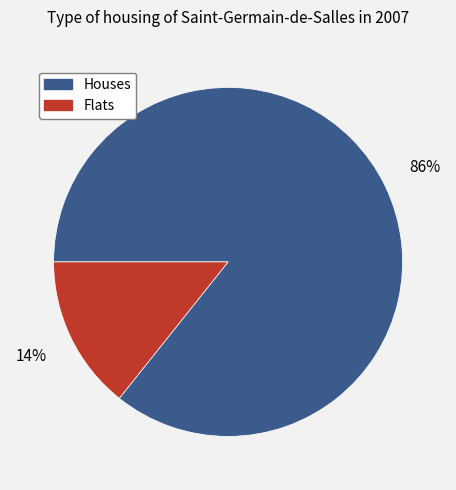

To the nearest percent, what is the combined percentage of Flats and Houses?

100%